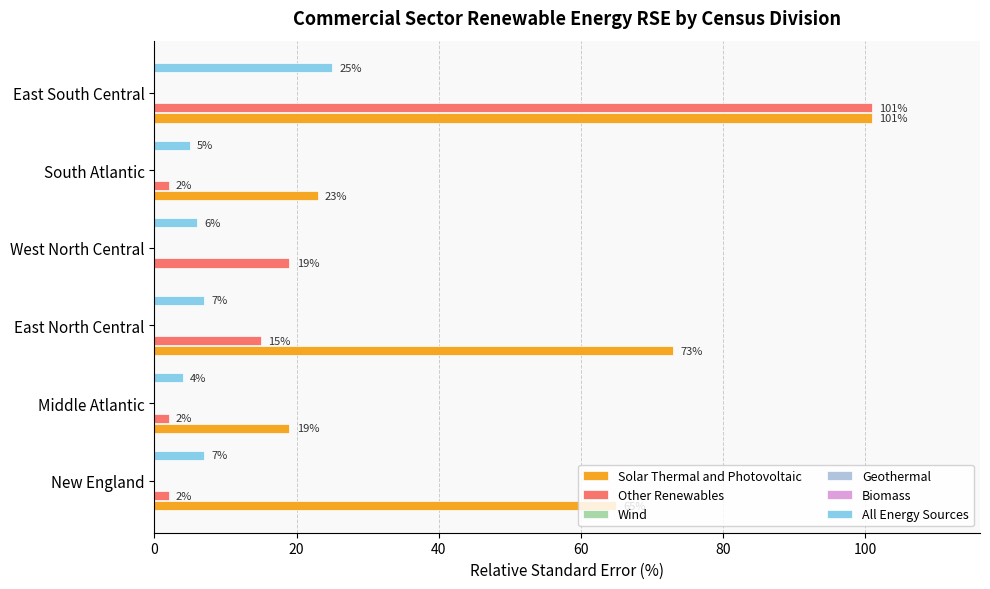

What is the difference between the highest and lowest values at 60?

19.0